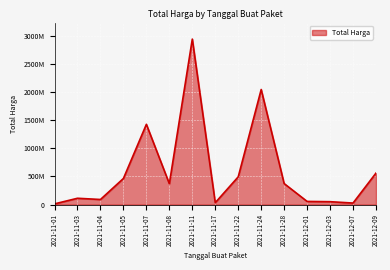

Is this an area chart (filled region under the line)?

Yes